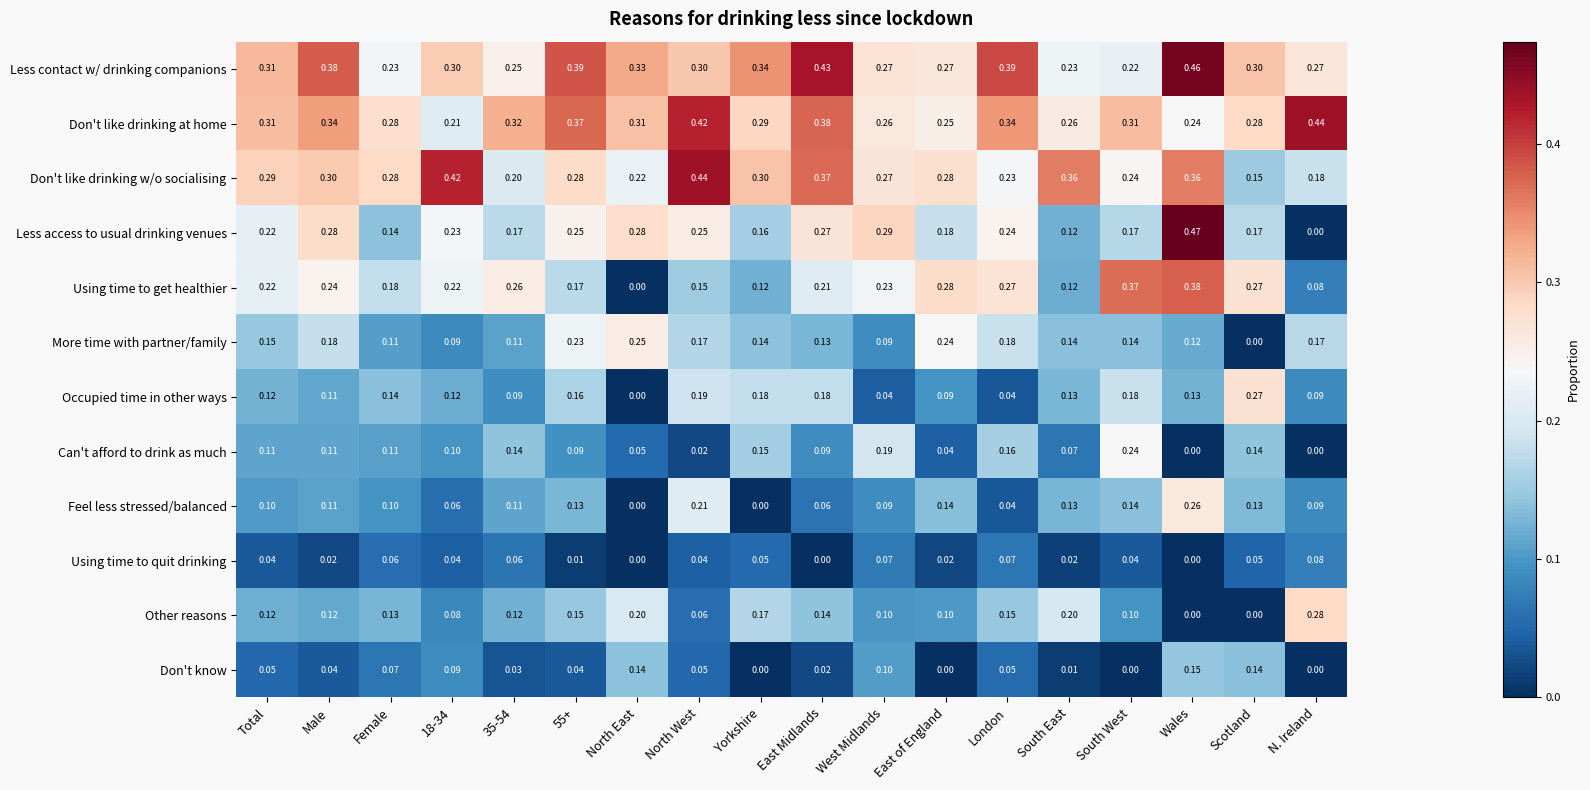

Which category has the highest value in the Less access to usual drinking venues series?

Wales